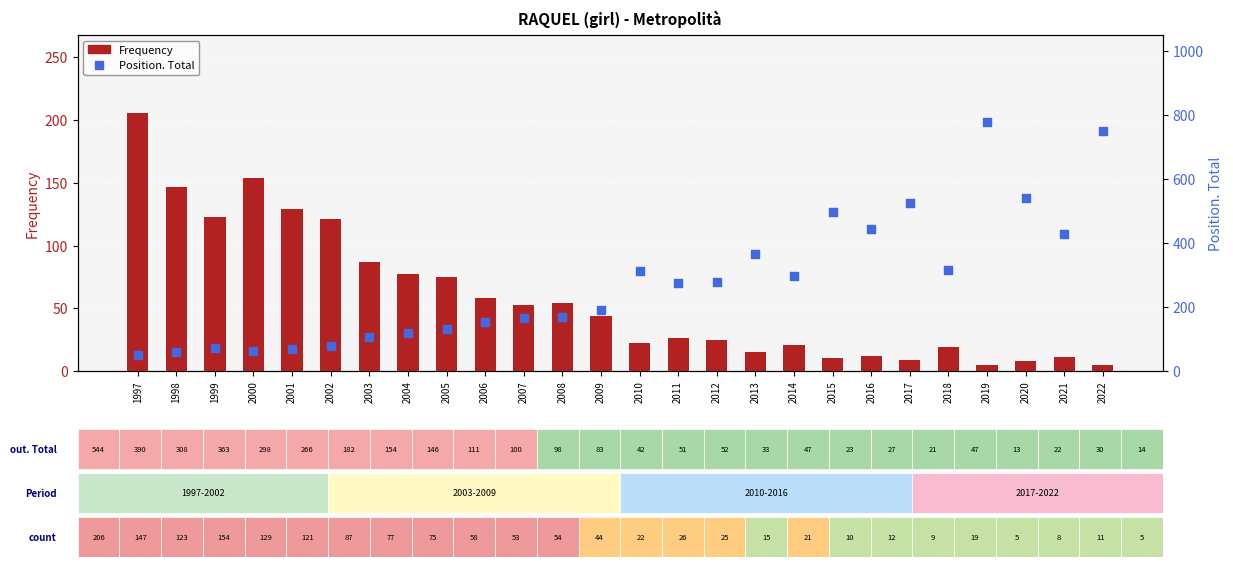

Which series reaches the maximum Y coordinate?

Position. Total